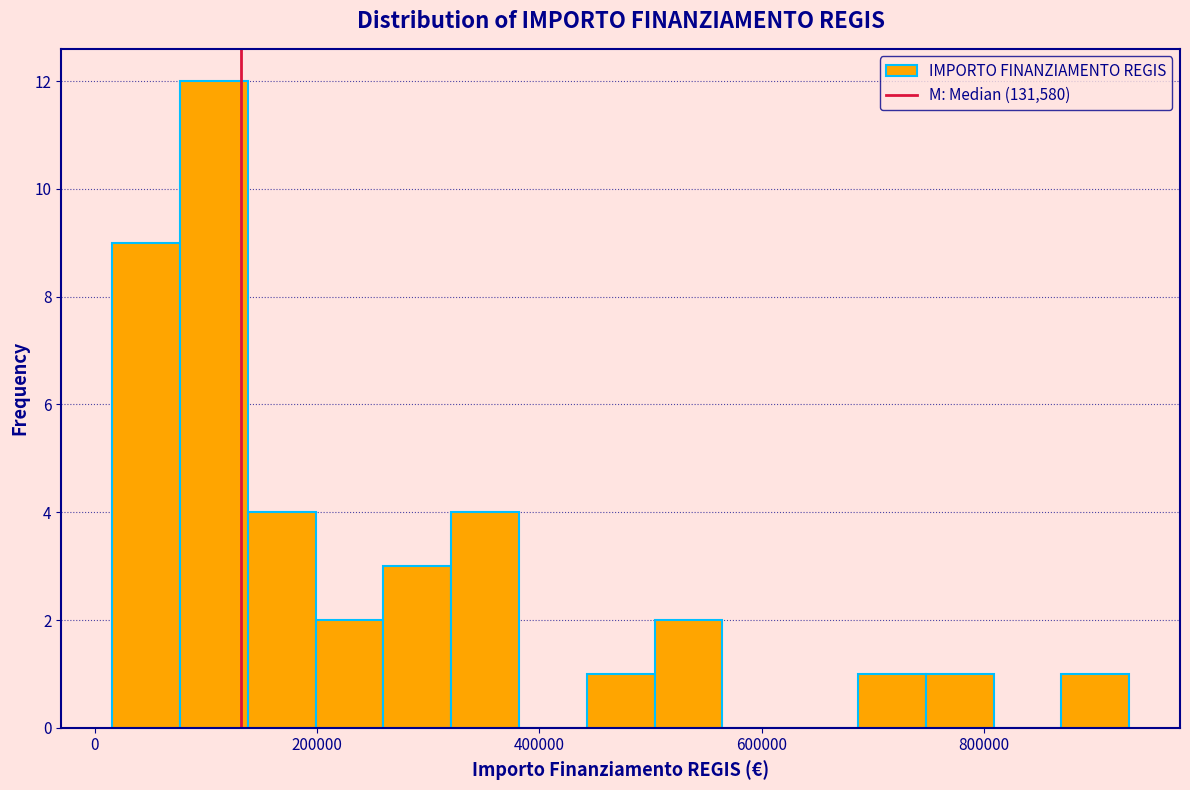

Read against the x-axis, roughly where is the centre of the tallest bar?

100000